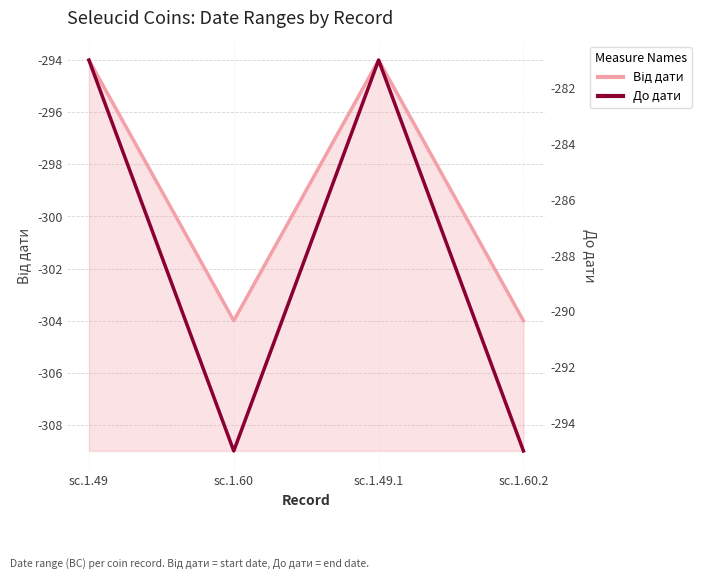

True or false: Від дати and До дати cross at least once.

False